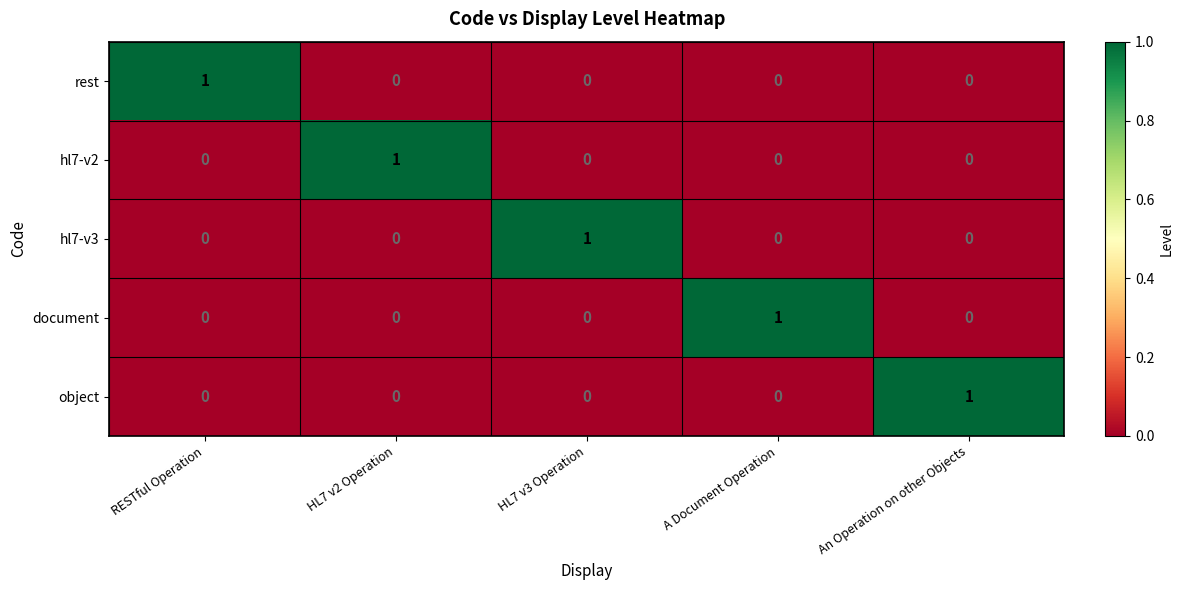

At which label does rest reach its peak?

RESTful Operation